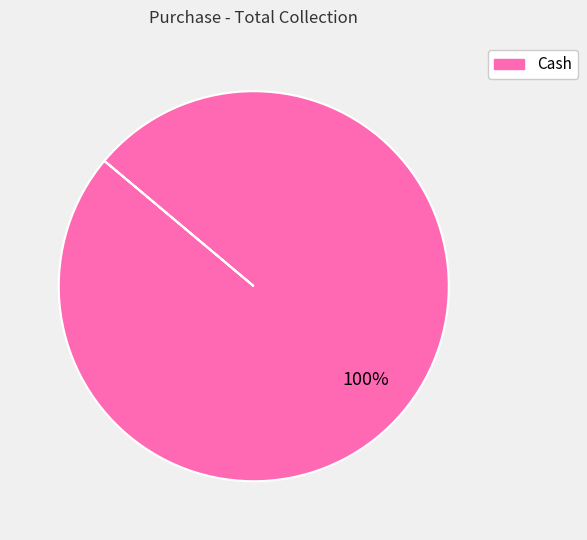

Count the number of slices in the pie.

1